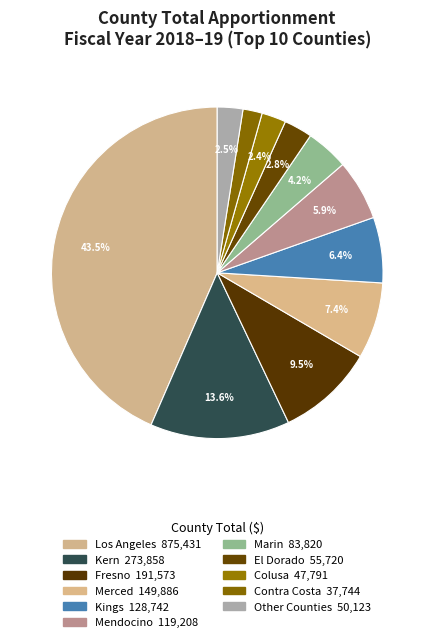

How many segments does this pie chart have?

11